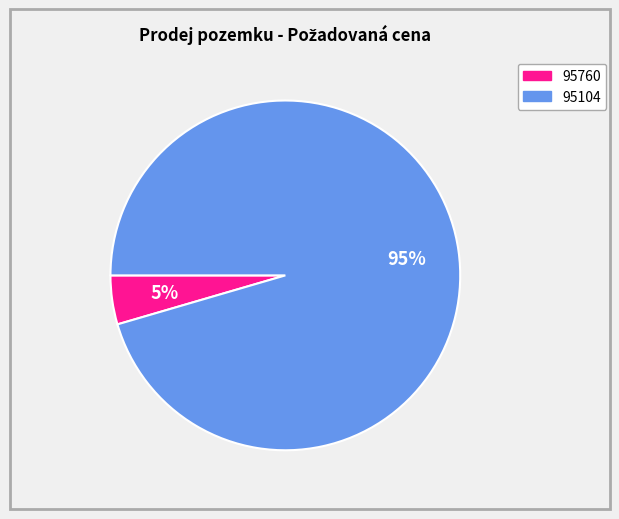

To the nearest percent, what percentage of the pie is 95760?

5%